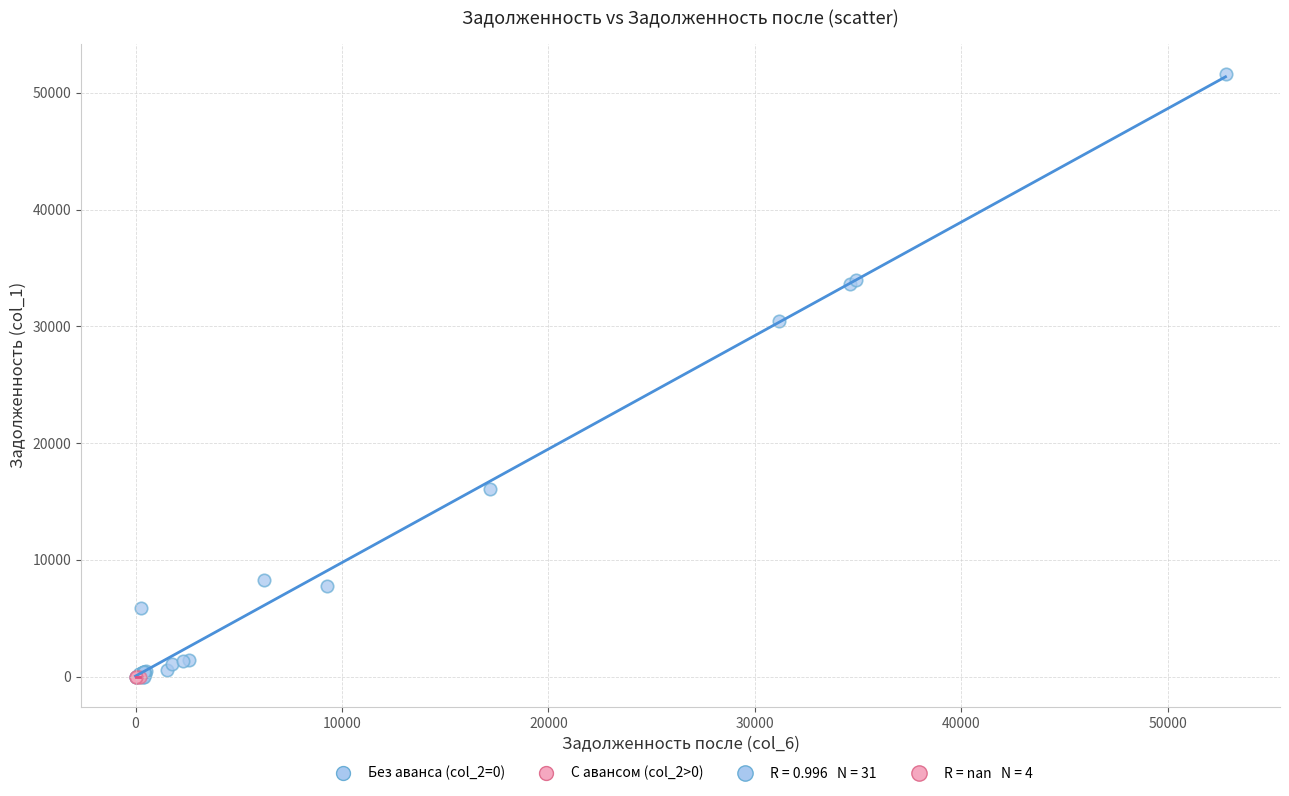

Which series contains the highest Y value?

Без аванса (col_2=0)